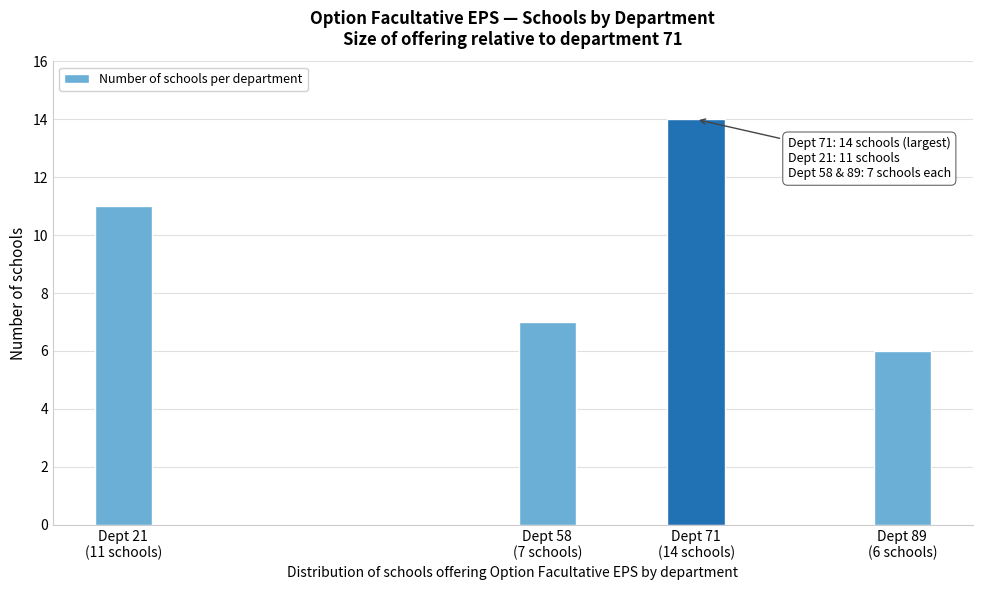

Reading left to right, what are all the values shown in this chart?

11	7	14	6